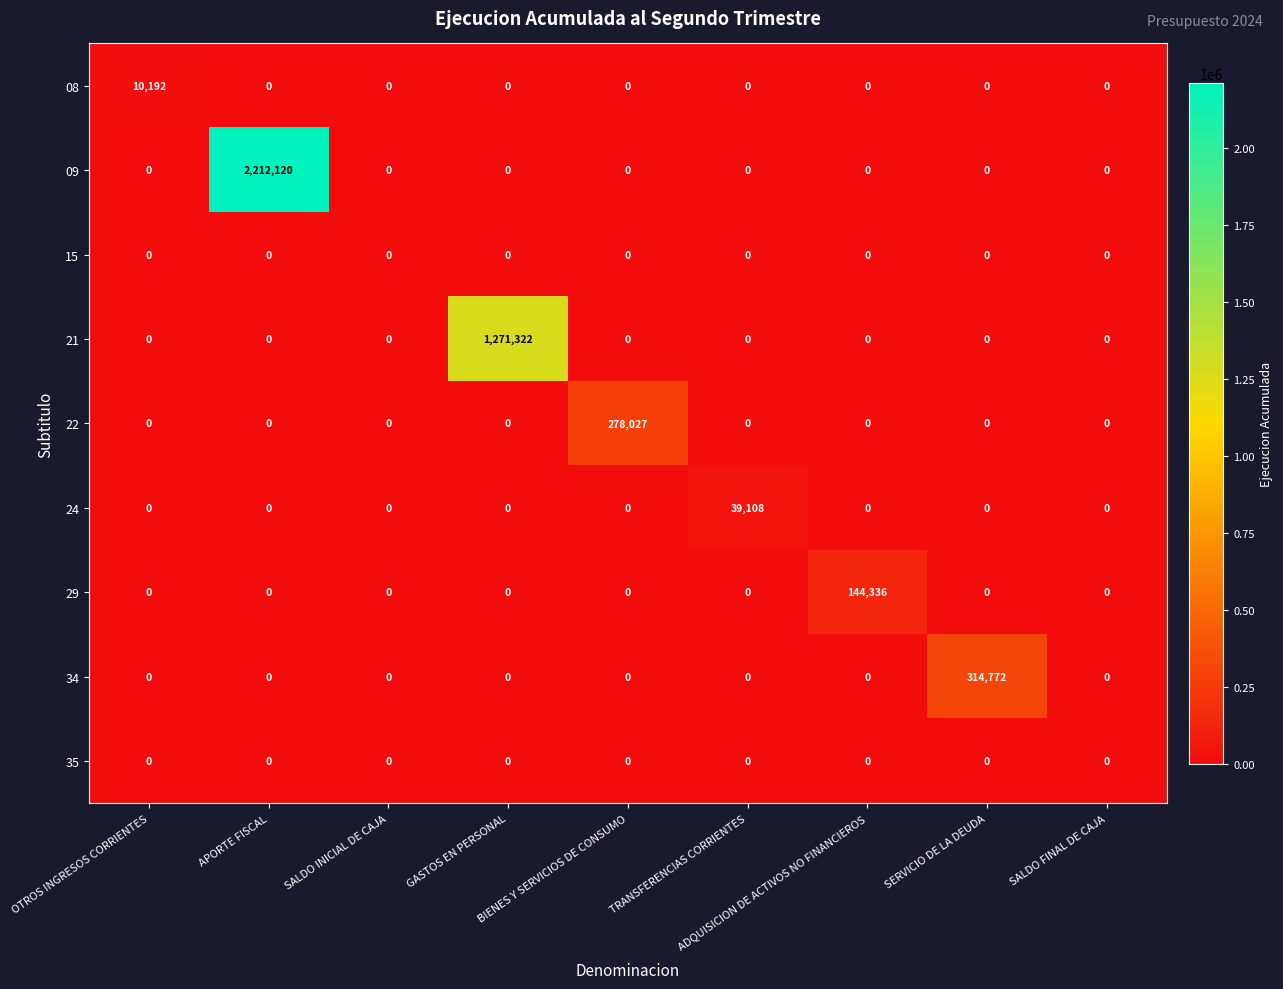

At which category is the sum across all series the highest?

APORTE FISCAL